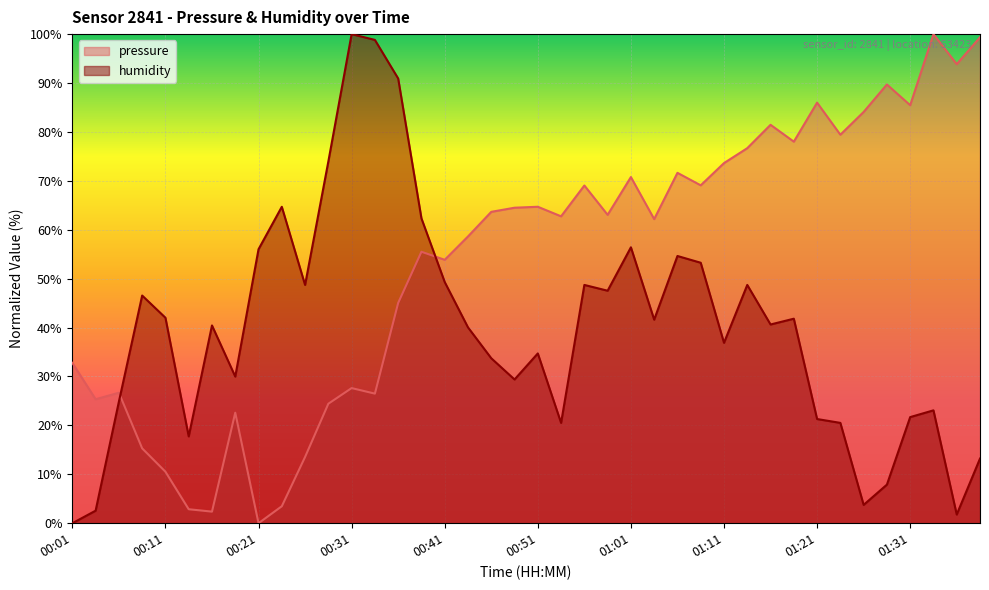

What is the sum of the humidity values at 00:09 and 00:34?

145.4